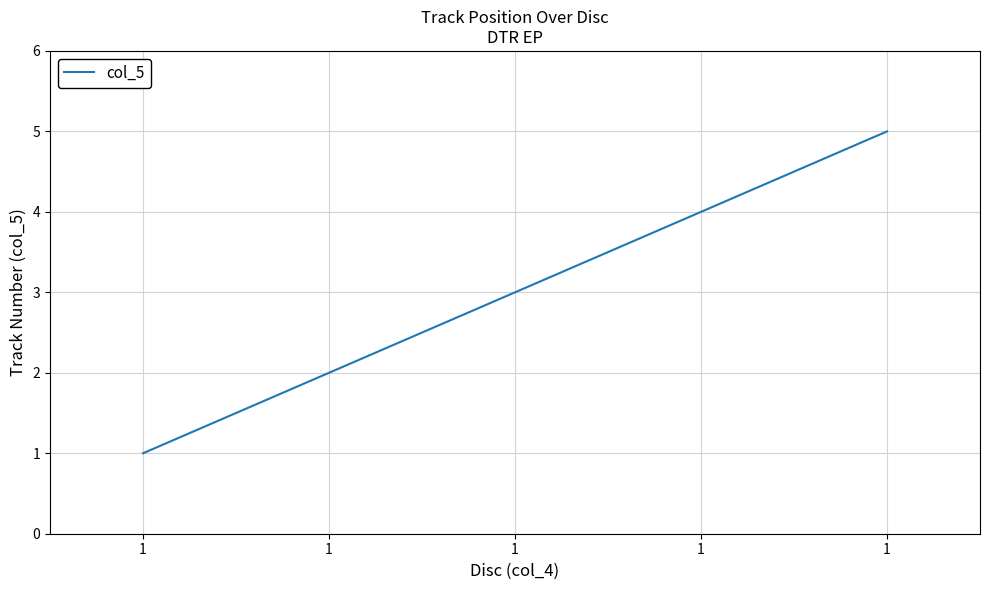

Does the chart display data point markers on the line(s)?

No